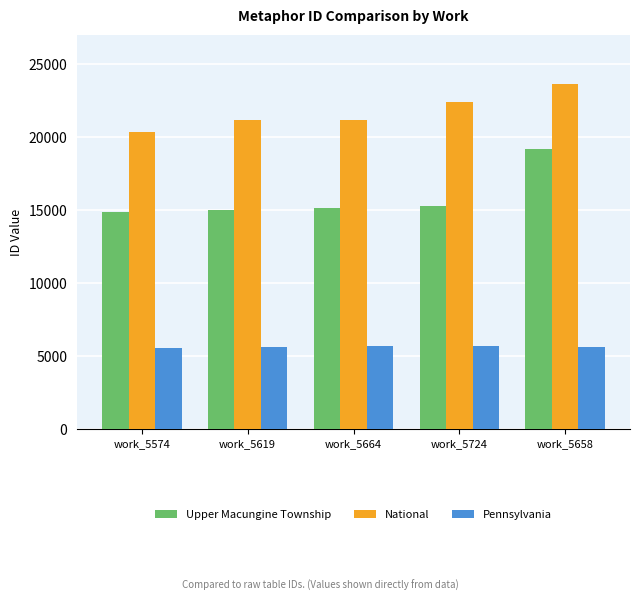

How many distinct data groups are displayed?

3